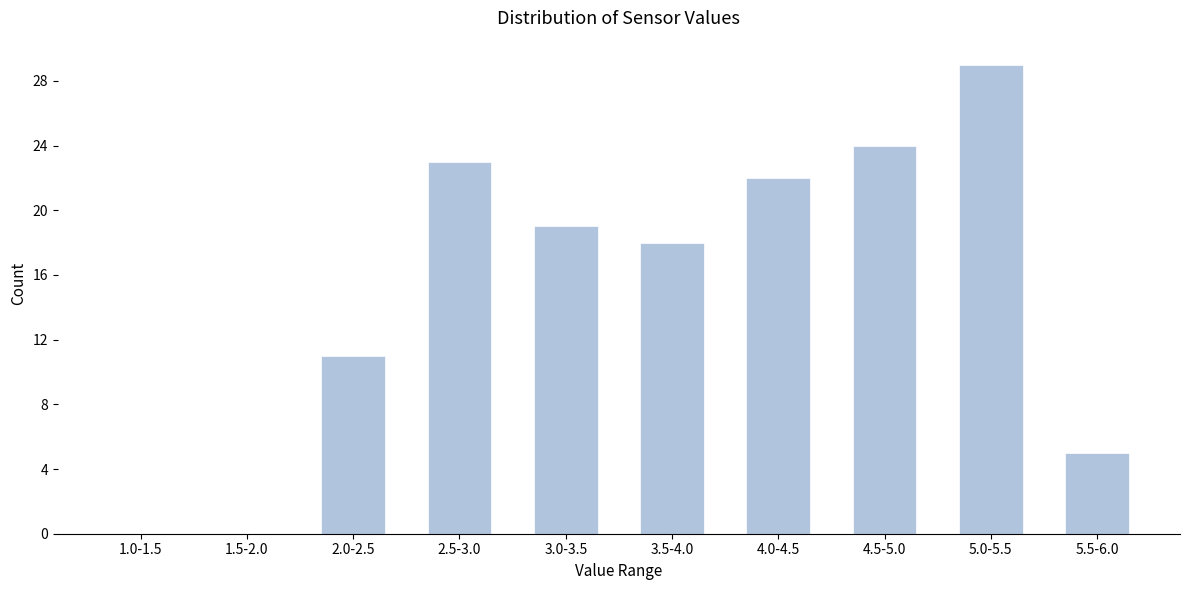

Reading left to right, transcribe all the data shown in this chart.

1.0-1.5=0	1.5-2.0=0	2.0-2.5=11	2.5-3.0=23	3.0-3.5=19	3.5-4.0=18	4.0-4.5=22	4.5-5.0=24	5.0-5.5=29	5.5-6.0=5